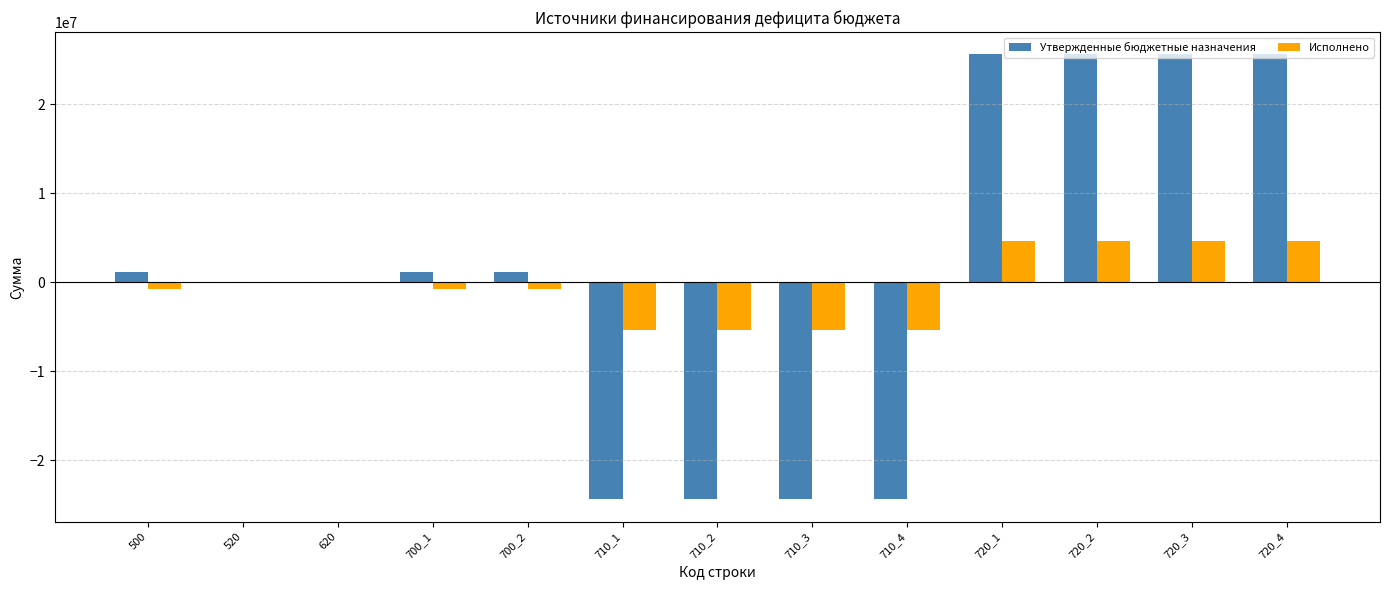

The value of Утвержденные бюджетные назначения at 520 is 0.0. True or false?

True